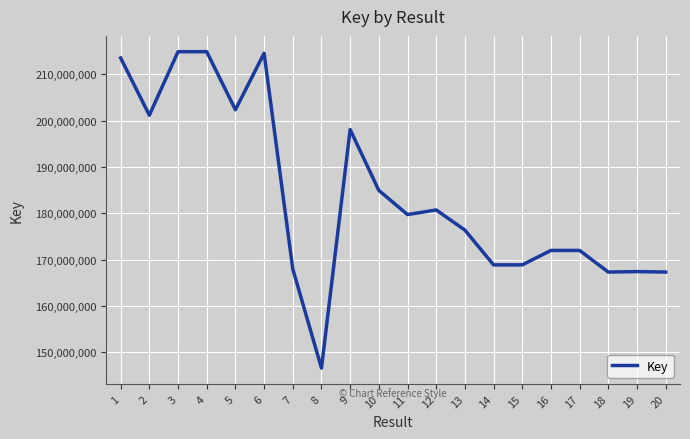

What is the change in value from 8 to 15?

+22271657